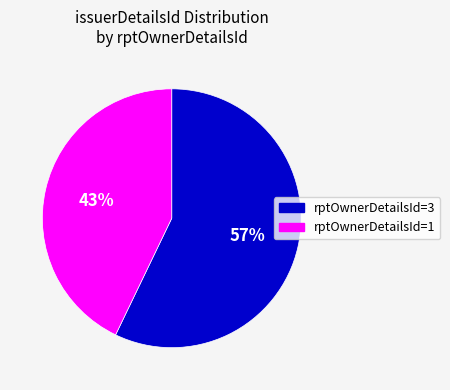

Is there any slice that represents more than half of the pie?

Yes